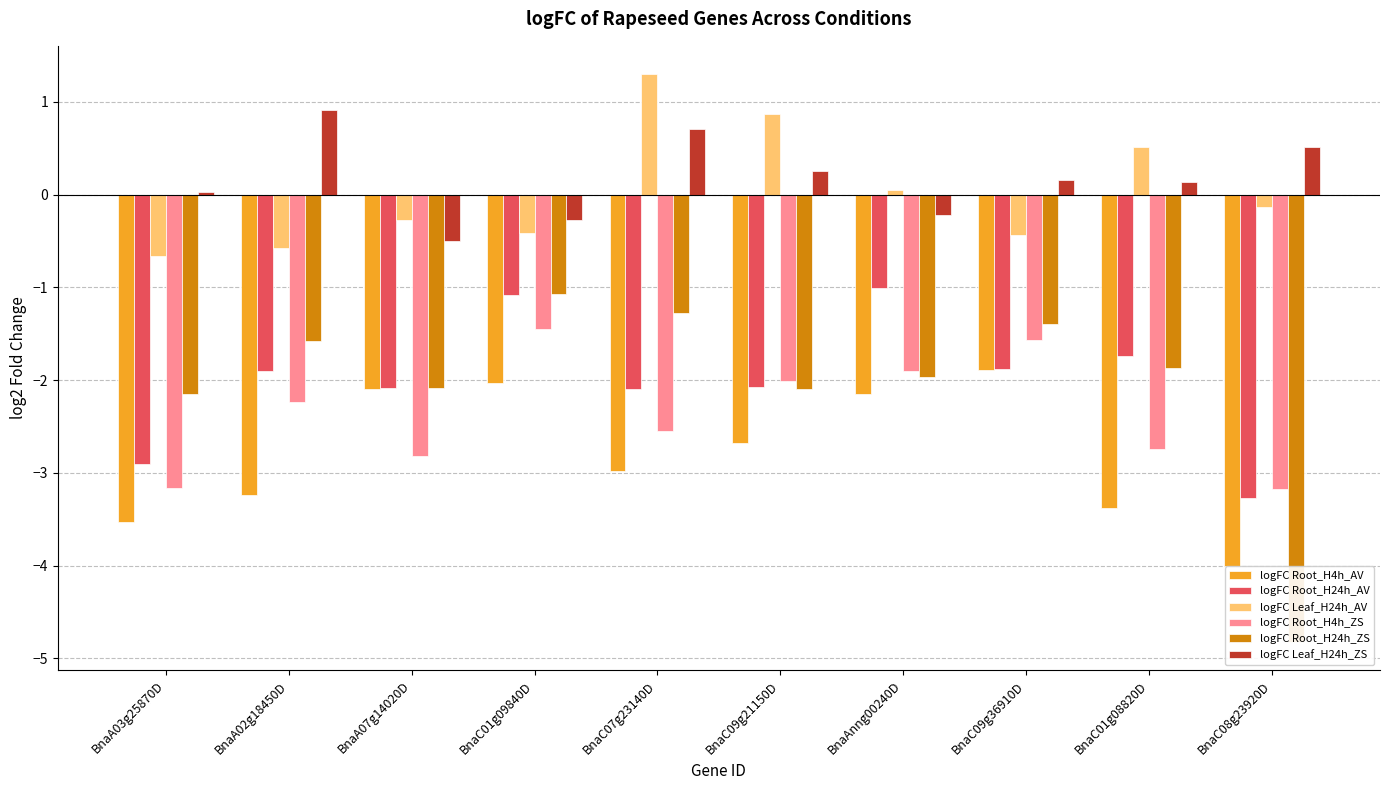

What is the spread (max minus min) of values at BnaAnng00240D?

2.2